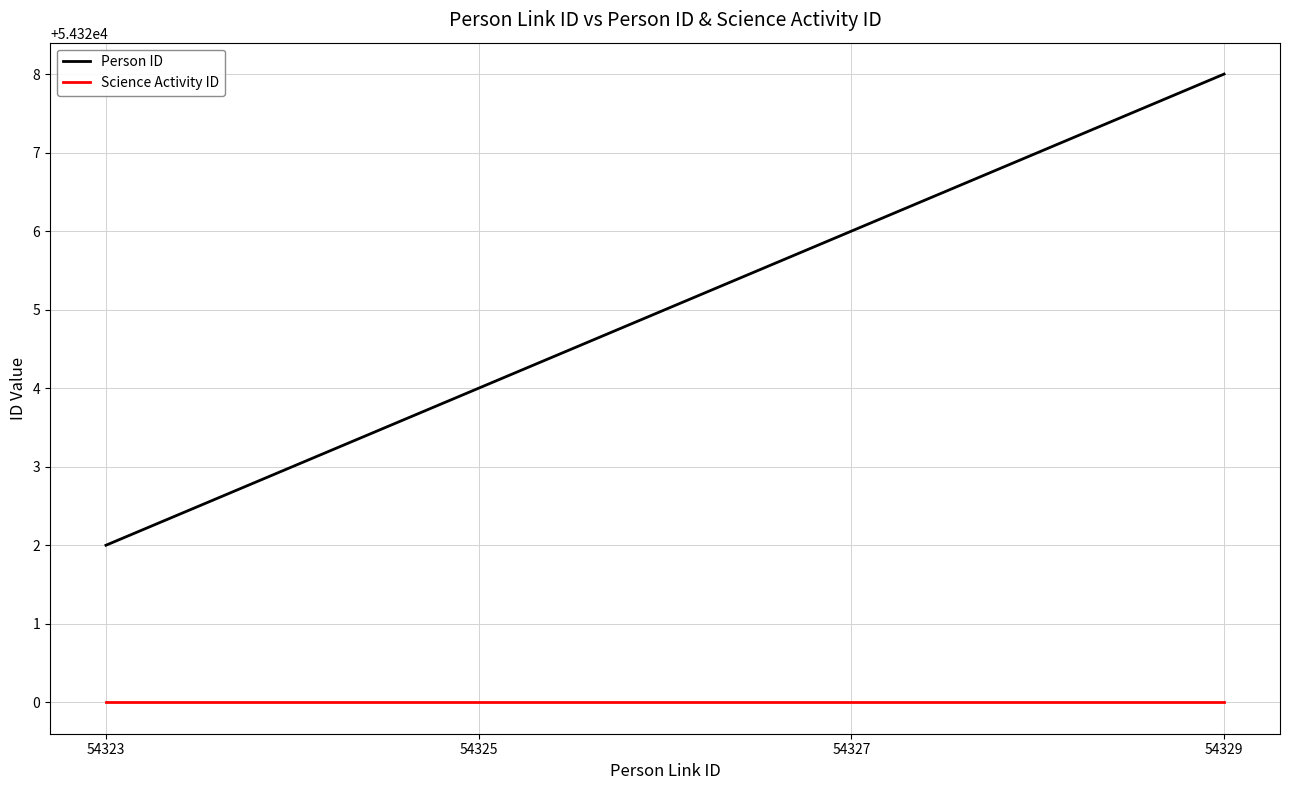

Does the chart have visible grid lines?

Yes